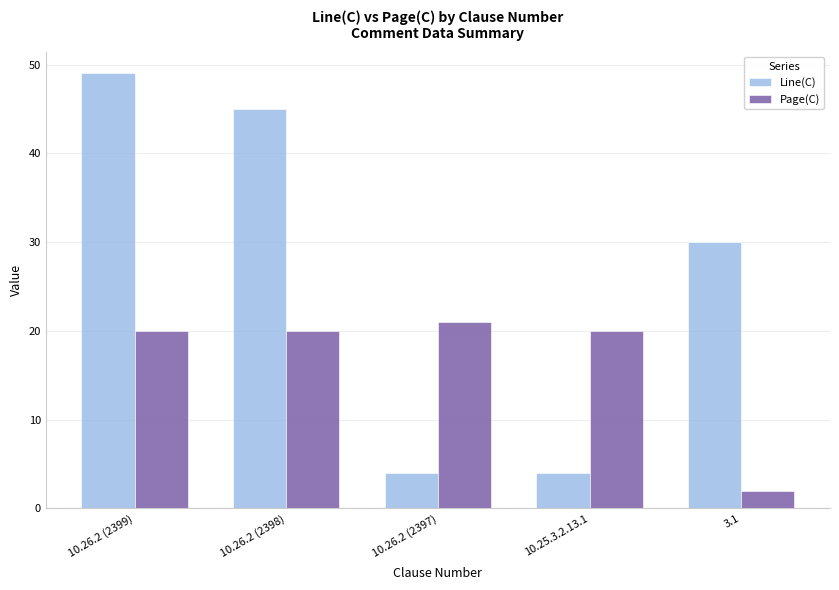

What are all the series names shown in the legend?

Line(C), Page(C)